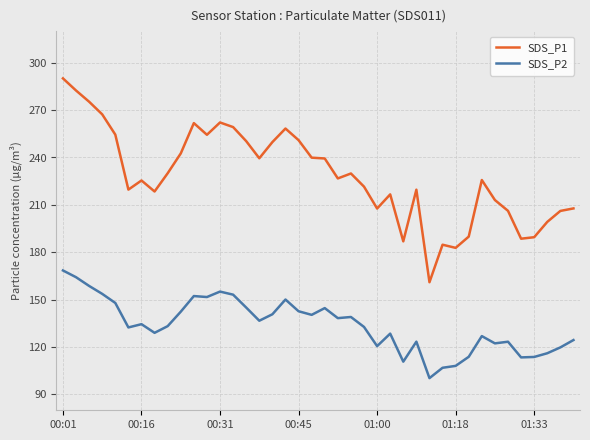

Does the chart have visible grid lines?

Yes